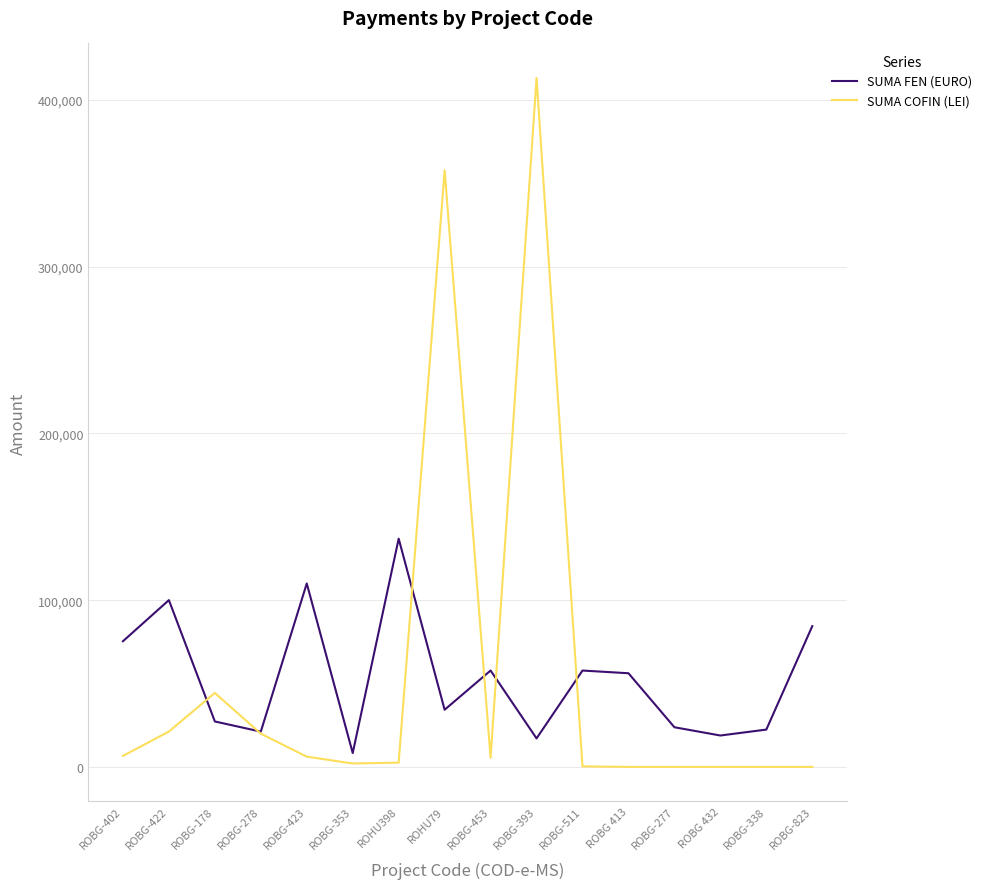

The value of SUMA FEN (EURO) at ROBG-423 is 110033.2. True or false?

True